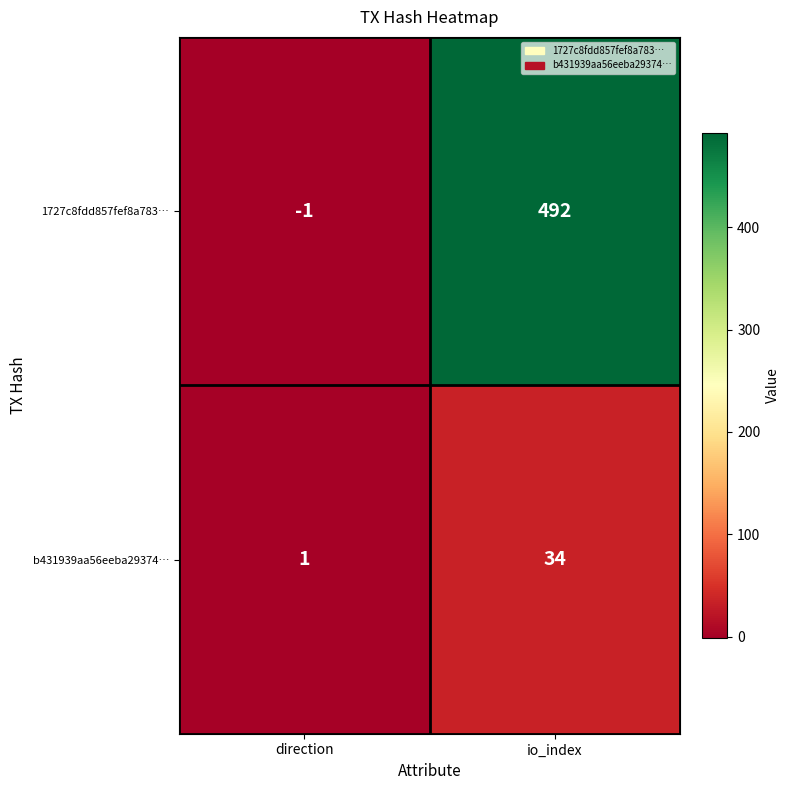

Reading right to left, transcribe all the data shown in this chart.

1727c8fdd857fef8a783…: io_index=492	direction=-1
b431939aa56eeba29374…: io_index=34	direction=1